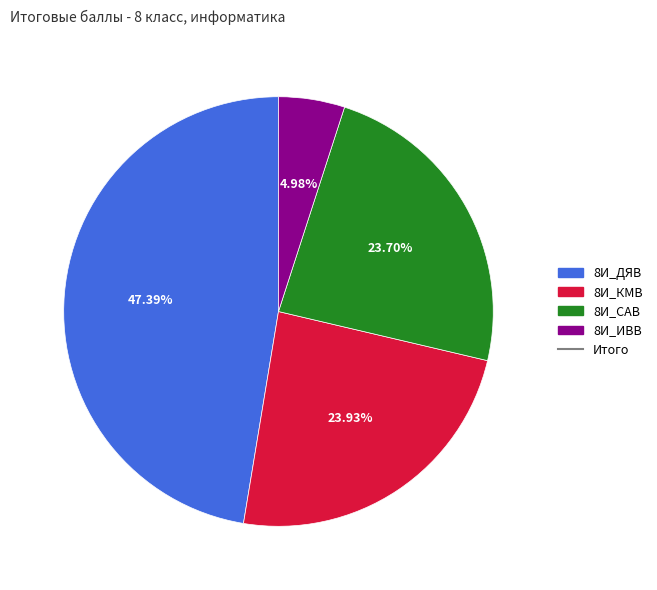

Is there any slice that represents more than half of the pie?

No